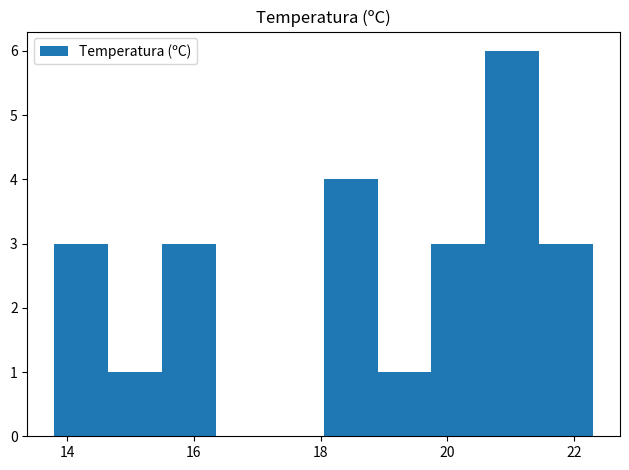

Reading left to right, transcribe this chart: for each bar, give the range it covers on the x-axis and its height. Neither the bar edges nor the heights are printed on the chart, so give them approximately, as read against the axes.

13.80 to 14.65: 3
14.65 to 15.50: 1
15.50 to 16.35: 3
16.35 to 17.20: 0
17.20 to 18.05: 0
18.05 to 18.90: 4
18.90 to 19.75: 1
19.75 to 20.60: 3
20.60 to 21.45: 6
21.45 to 22.30: 3